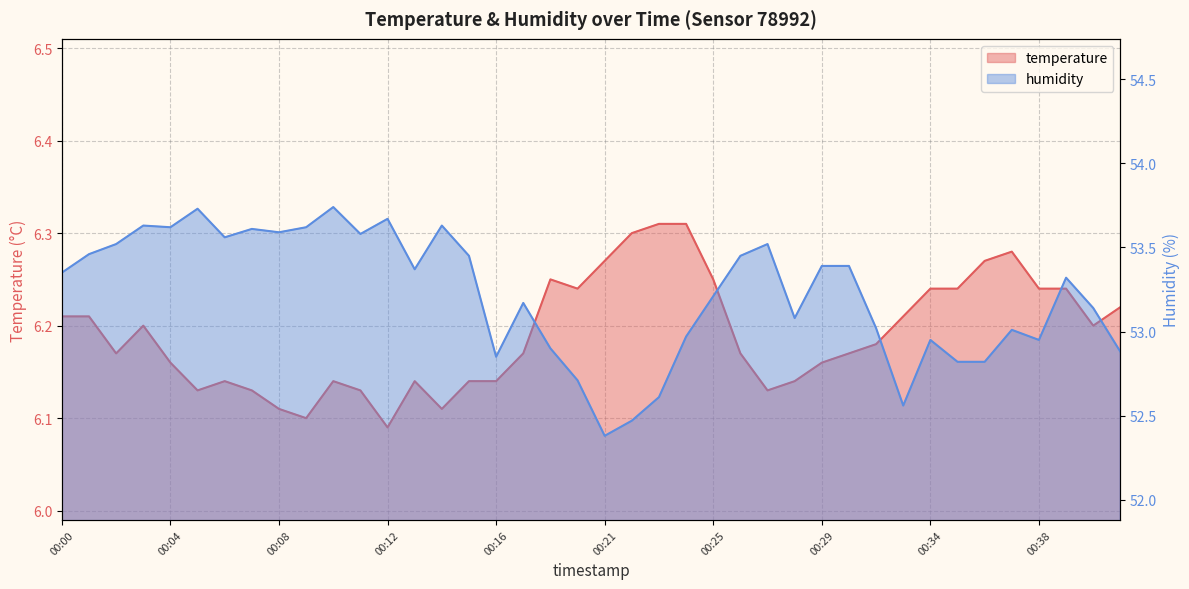

List the labels in order of temperature value, largest first.

00:23, 00:24, 00:22, 00:37, 00:21, 00:36, 00:19, 00:25, 00:20, 00:34, 00:35, 00:38, 00:39, 00:41, 00:00, 00:01, 00:33, 00:03, 00:40, 00:32, 00:02, 00:17, 00:26, 00:31, 00:04, 00:29, 00:06, 00:10, 00:13, 00:15, 00:16, 00:28, 00:05, 00:07, 00:11, 00:27, 00:08, 00:14, 00:09, 00:12